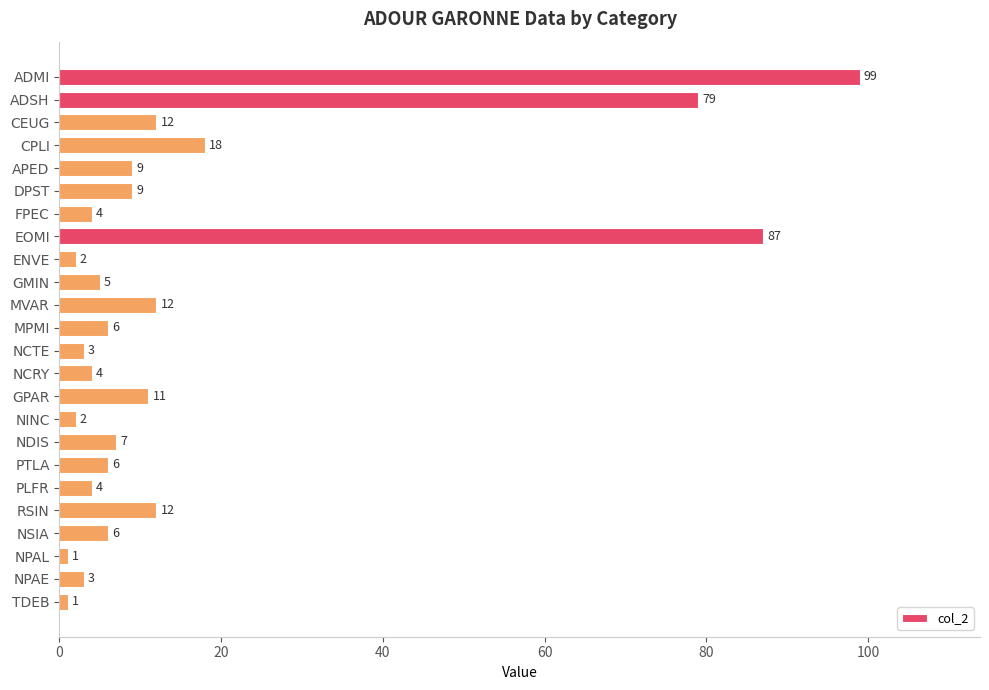

Reading bottom to top, transcribe all the data shown in this chart.

TDEB=1	NPAE=3	NPAL=1	NSIA=6	RSIN=12	PLFR=4	PTLA=6	NDIS=7	NINC=2	GPAR=11	NCRY=4	NCTE=3	MPMI=6	MVAR=12	GMIN=5	ENVE=2	EOMI=87	FPEC=4	DPST=9	APED=9	CPLI=18	CEUG=12	ADSH=79	ADMI=99